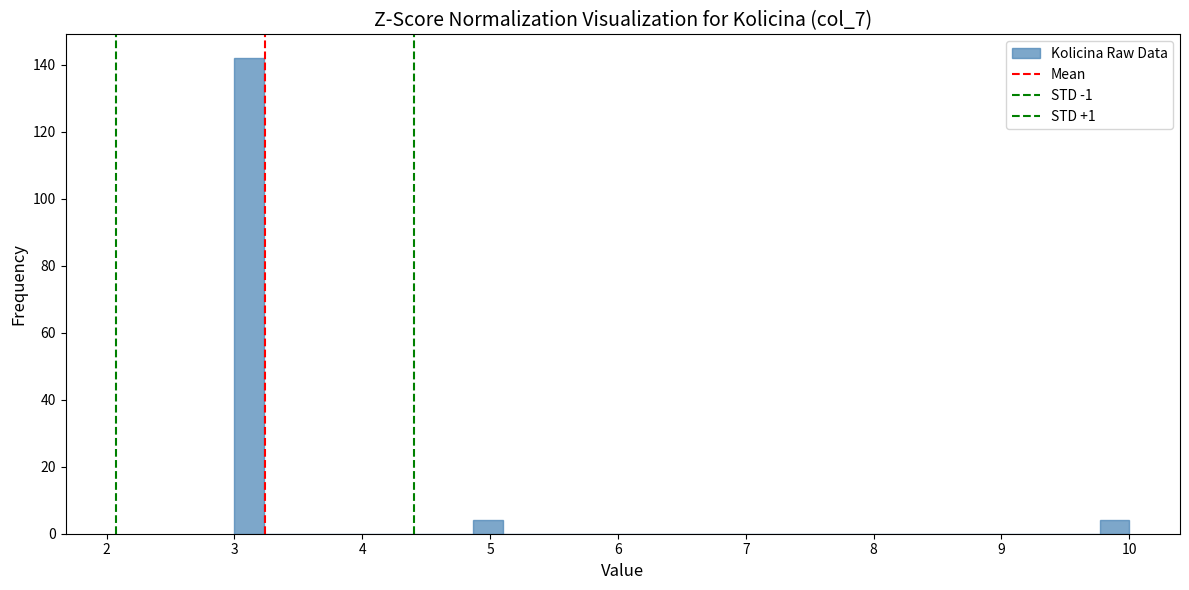

Around what value on the x-axis is the tallest bar? Give the approximate position of its centre, as read against the axis.

3.1